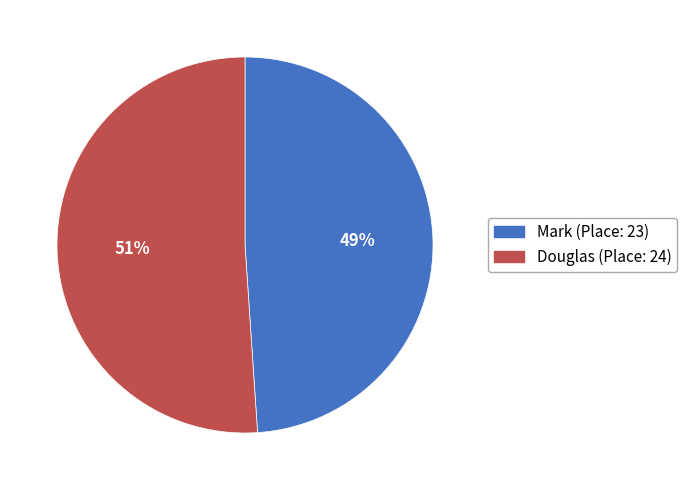

Between Mark (Place: 23) and Douglas (Place: 24), which is larger?

Douglas (Place: 24)